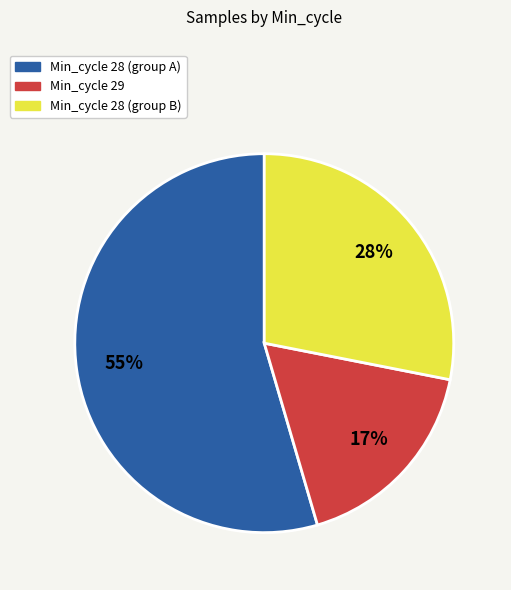

To the nearest percent, what is the average slice percentage?

33%